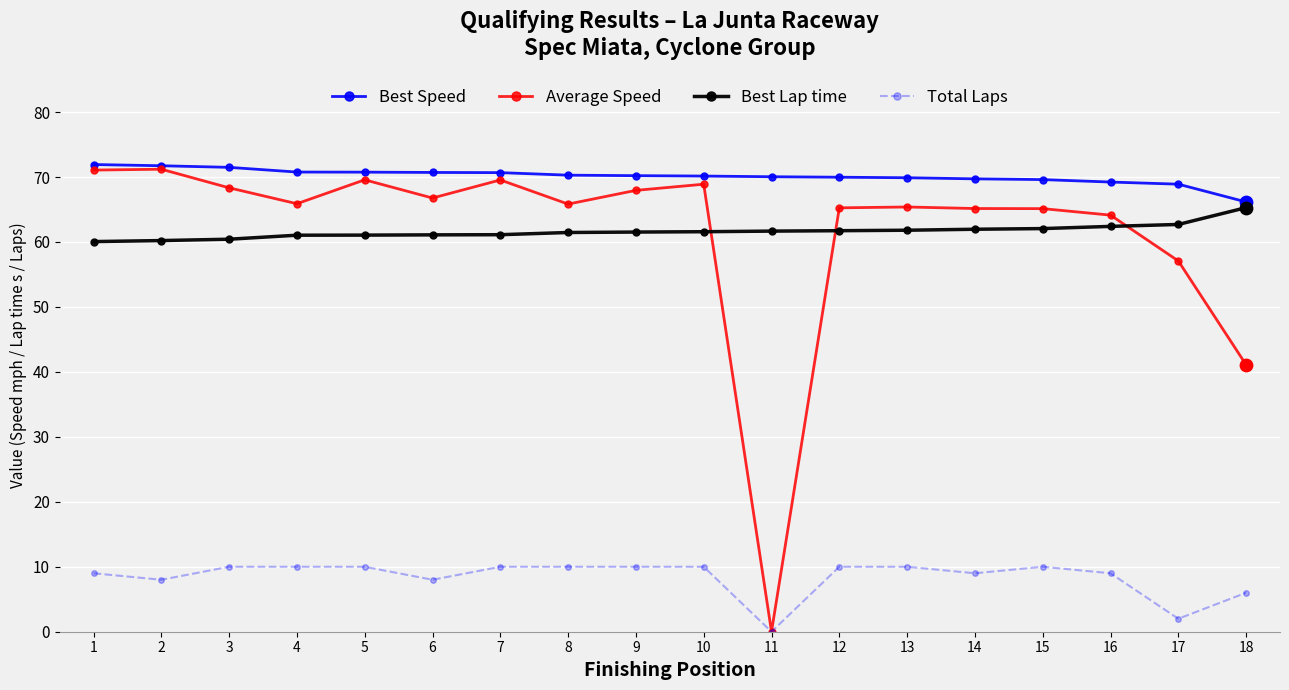

Is the value of Total Laps at 1 greater than the value of Best Lap time at 16?

No